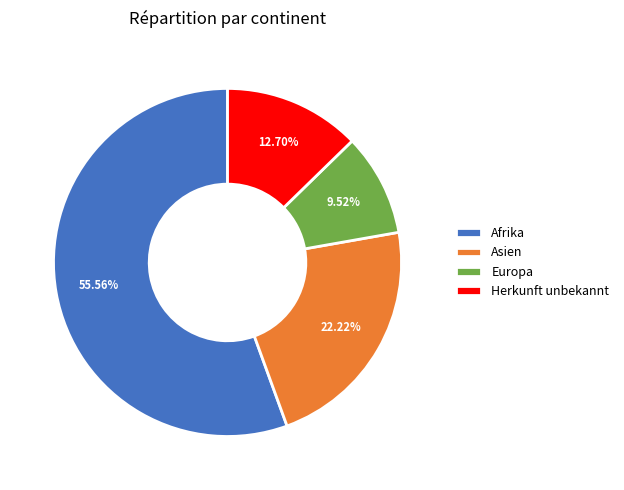

Combined, do Afrika and Europa account for over 50%?

Yes